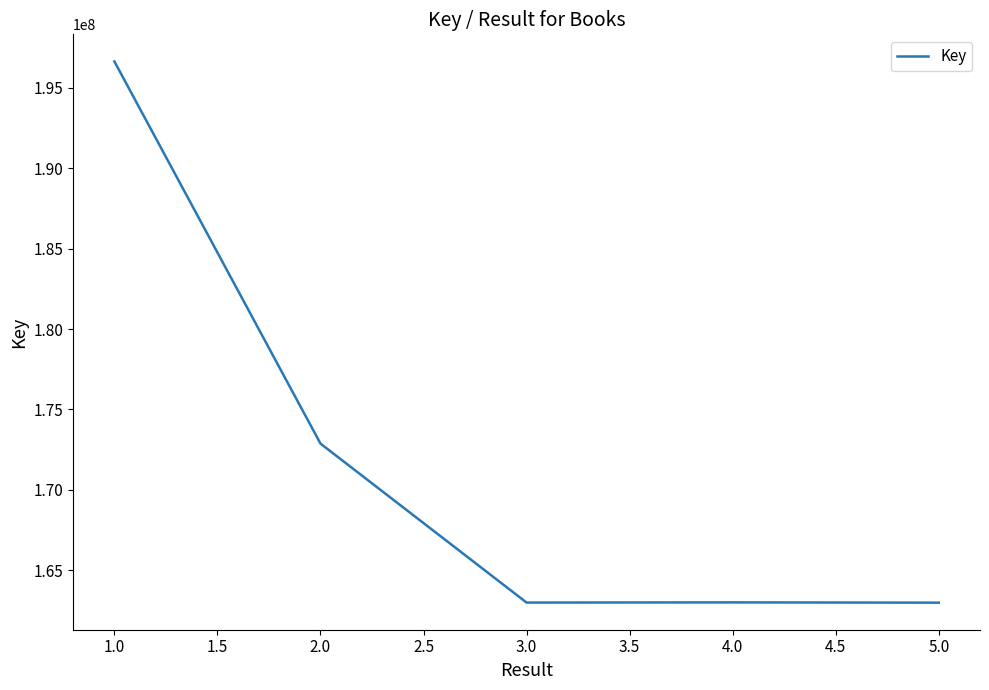

At which category does the chart reach its peak across all series?

1.0